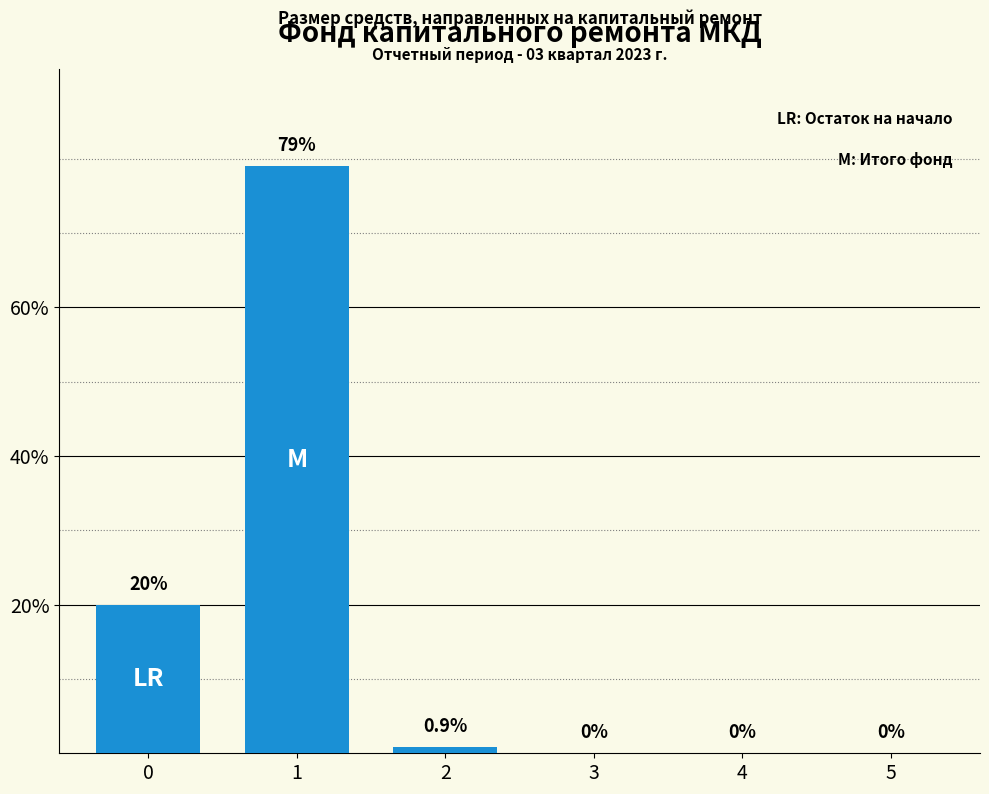

What is the sum of all values?

99.9